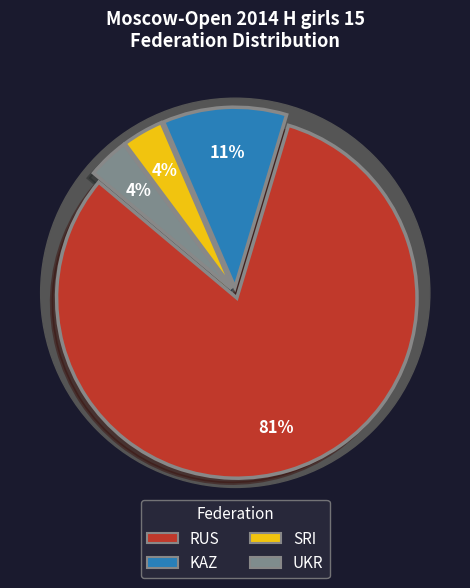

Count the number of slices in the pie.

4